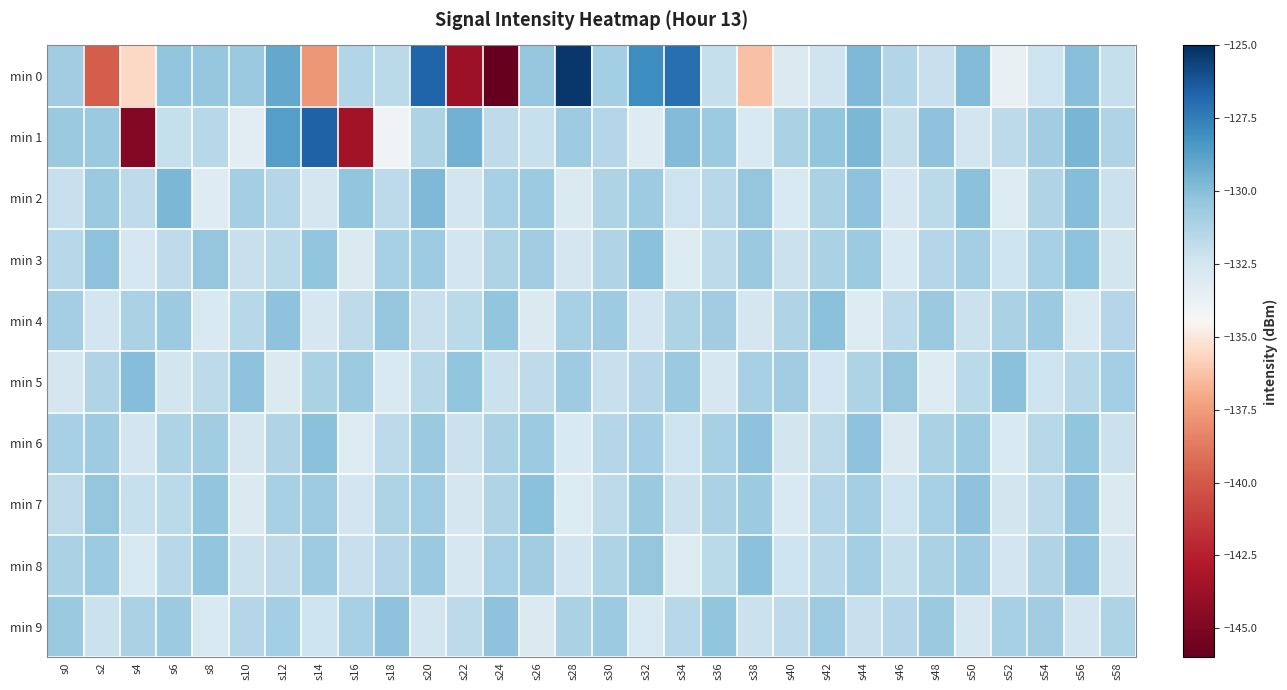

Between s14 and s50, which series saw the biggest shift?

min 0